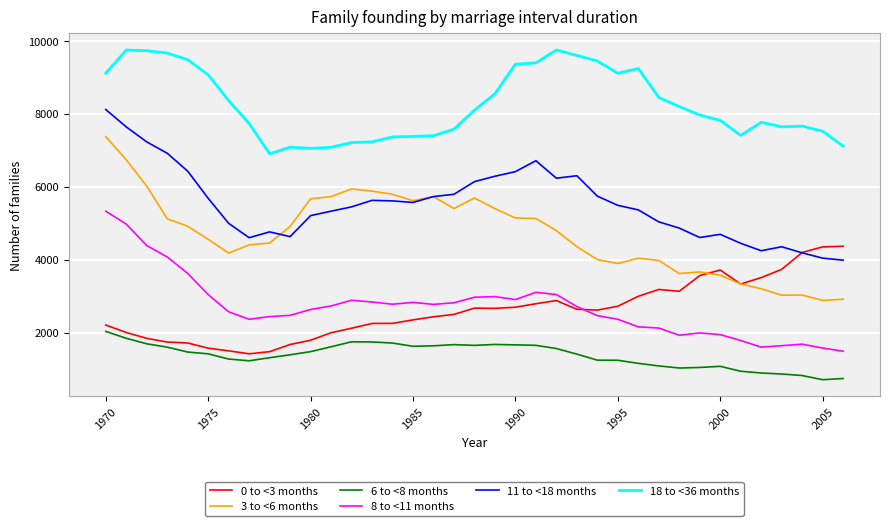

True or false: 6 to <8 months and 3 to <6 months intersect in this chart.

False